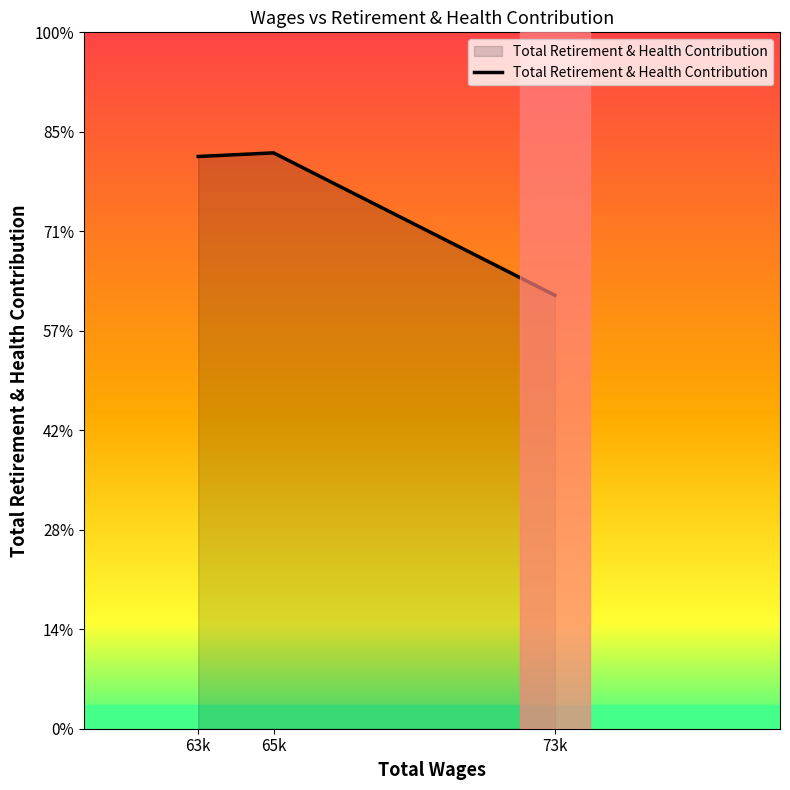

At which label does the data first exceed 28760?

65k